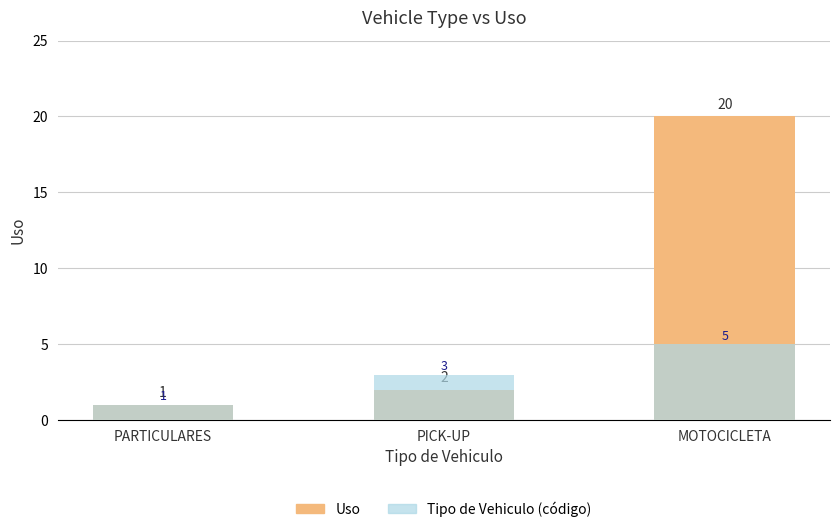

What are all the series names shown in the legend?

Uso, Tipo de Vehiculo (código)